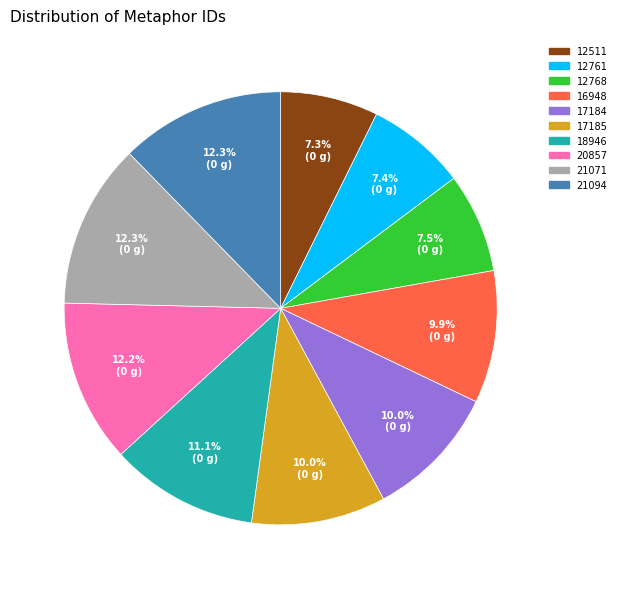

To the nearest percent, what is the average slice percentage?

10%